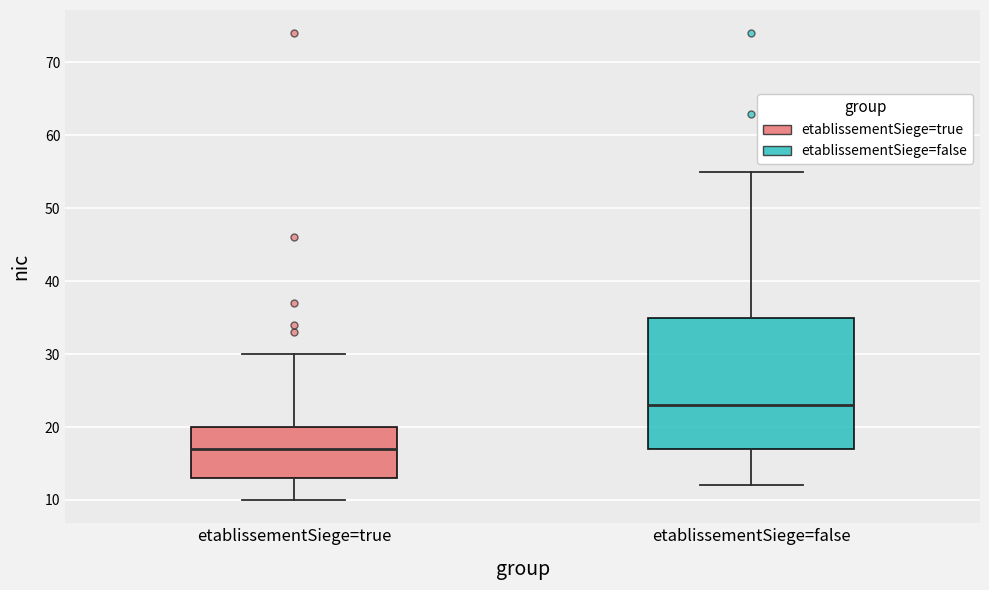

Which box has the lowest median line?

etablissementSiege=true